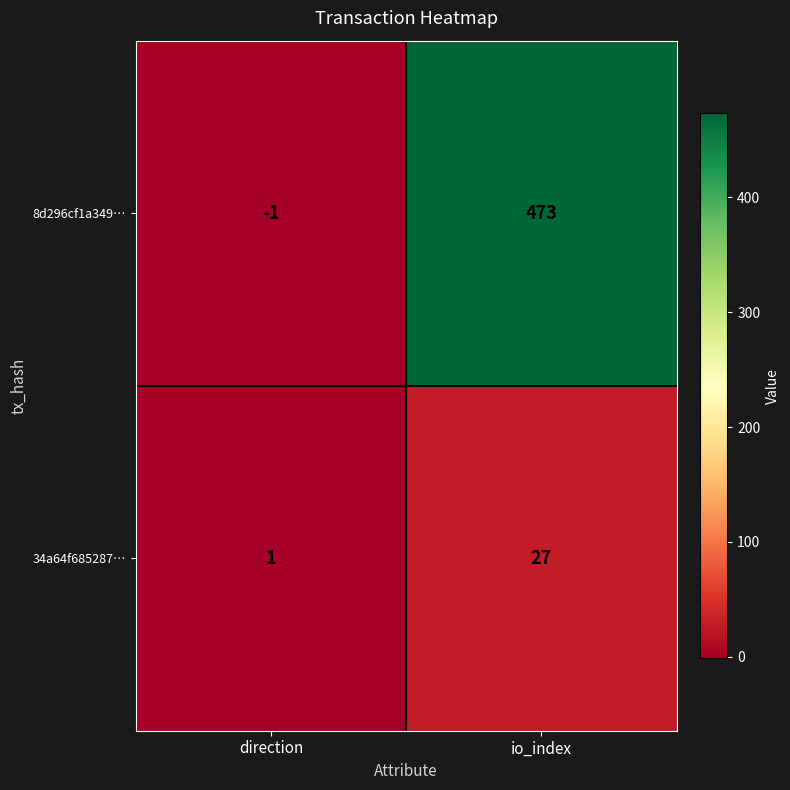

What is the sum of the 34a64f685287… values at direction and io_index?

28